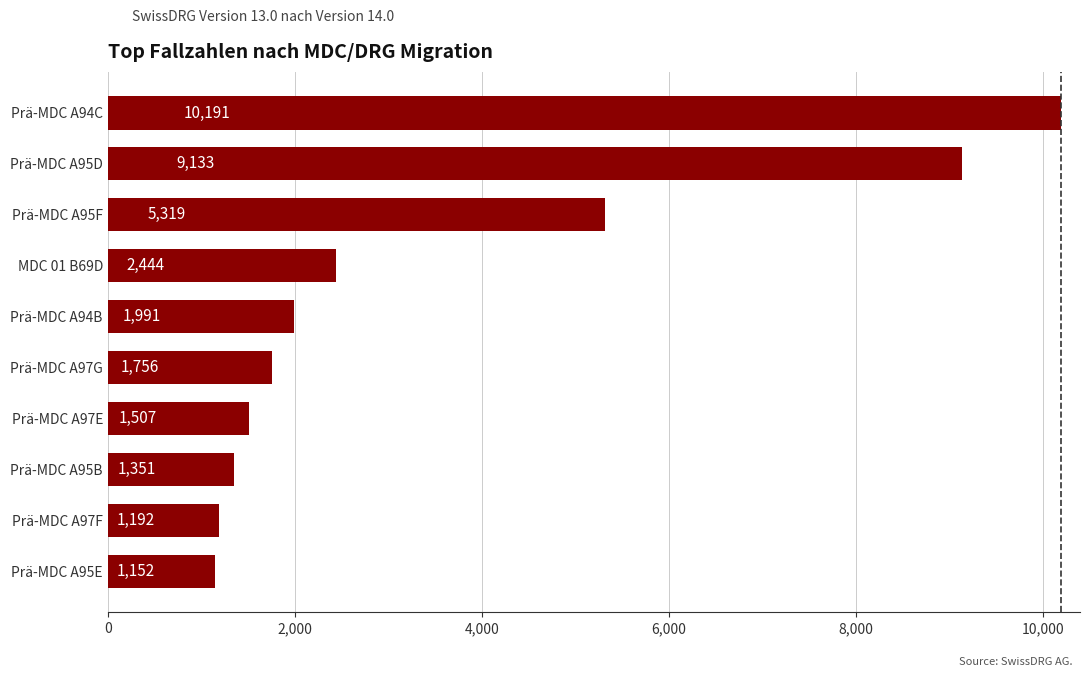

True or false: the data shows 1192 at Prä-MDC A97F.

True